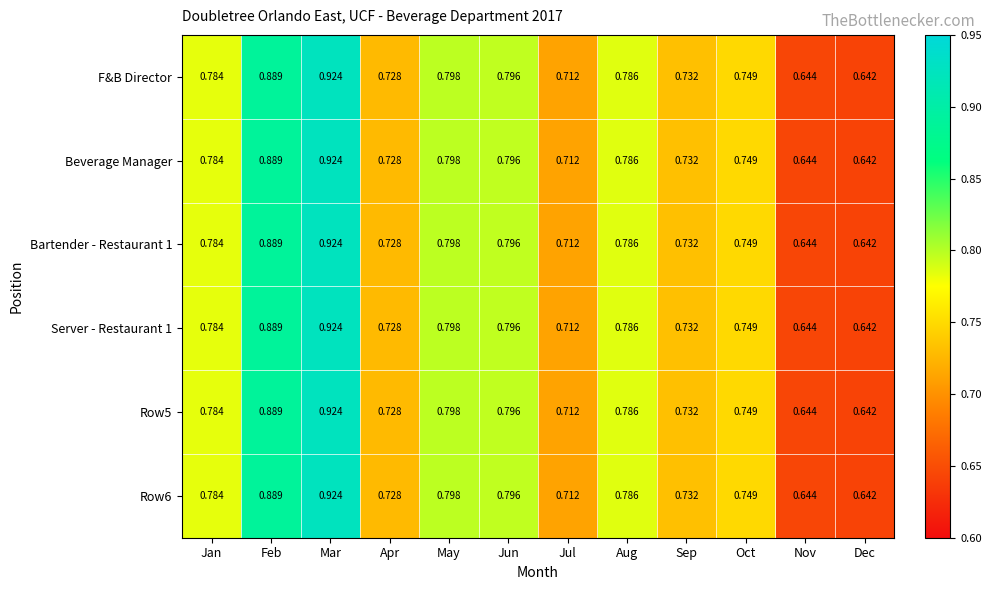

List the labels in order of Server - Restaurant 1 value, largest first.

Mar, Feb, May, Jun, Aug, Jan, Oct, Sep, Apr, Jul, Nov, Dec